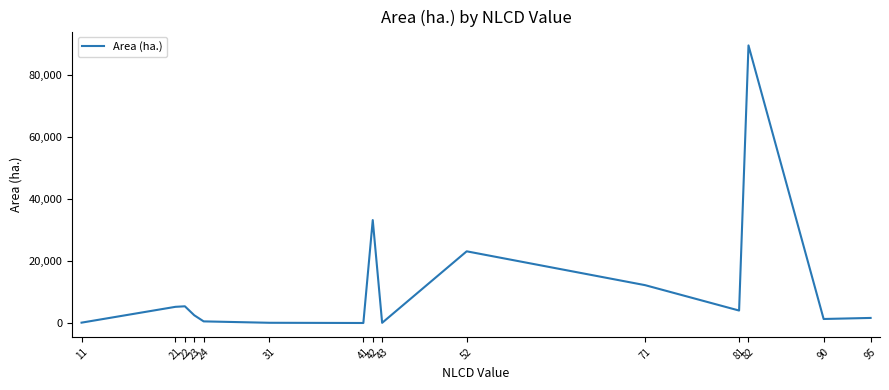

What is the average value?

11960.3